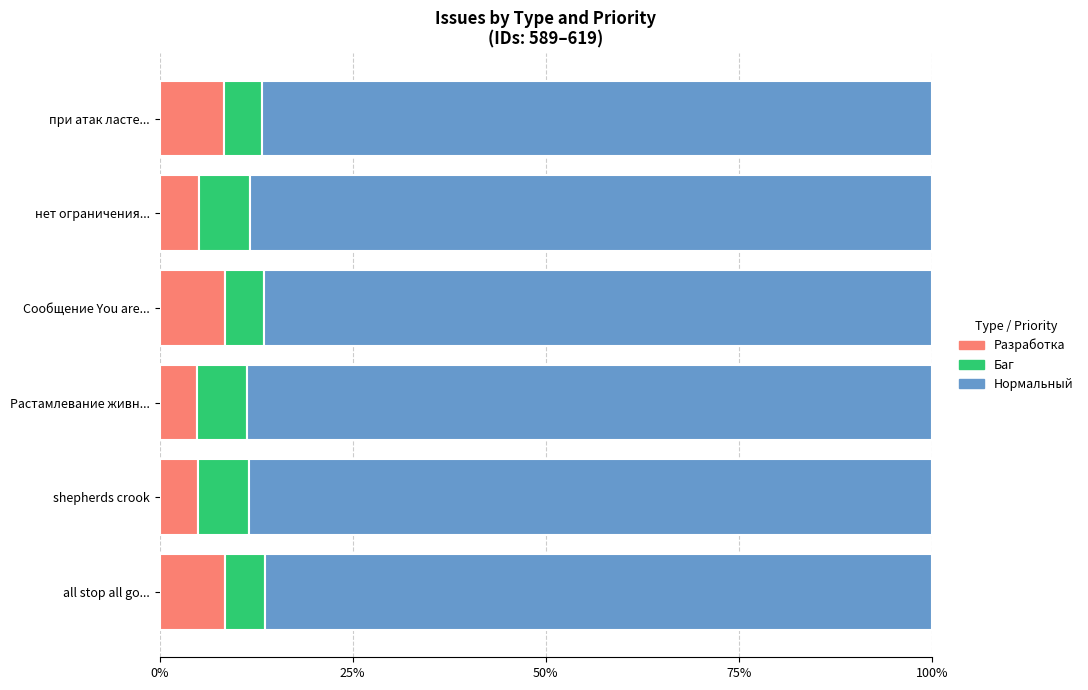

Is it true that Разработка equals 8.5 at all stop all go...?

True